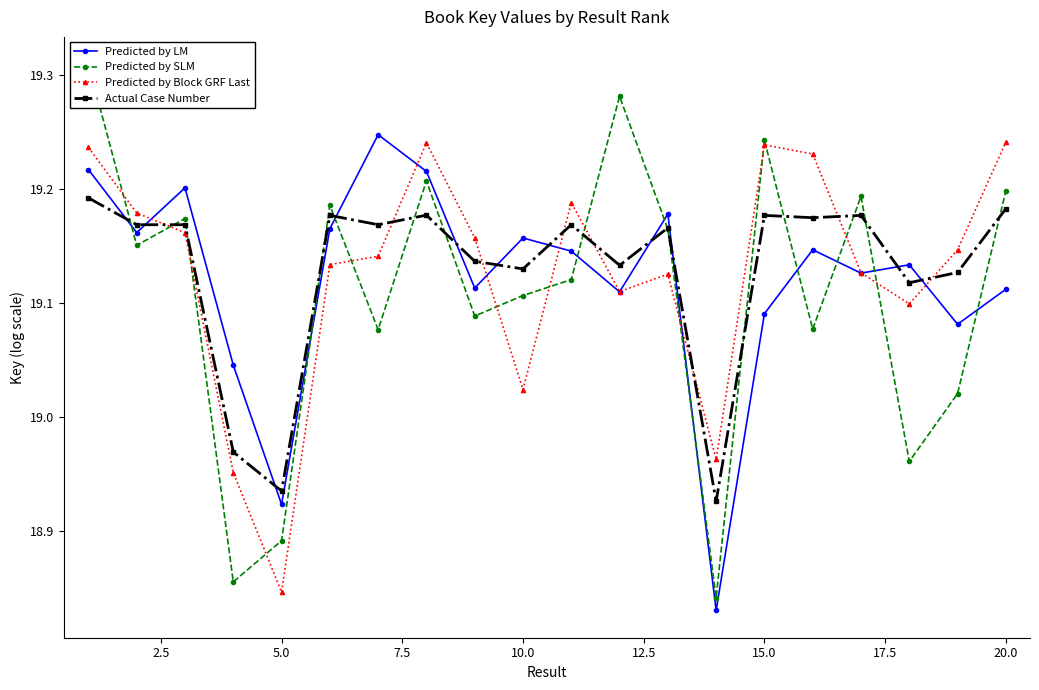

Is it true that Actual Case Number equals 27.2 at 10.0?

False